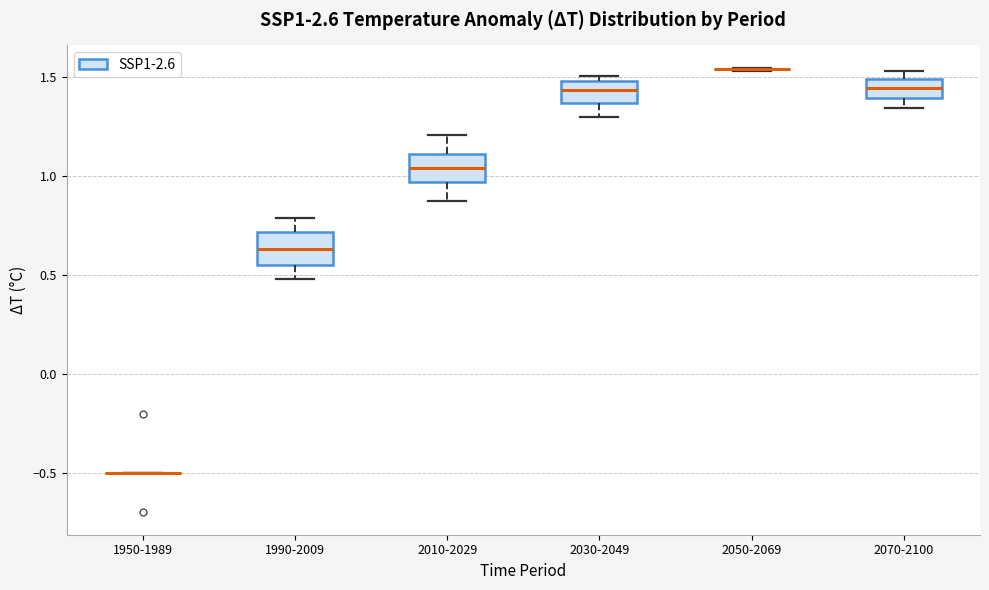

Reading left to right, transcribe this box plot: for each box, give where its median line is, the range the box spans, and where its two whiskers end, as read against the y-axis. The values are not printed on the chart, so give them approximately, as read against the axis.

1950-1989: box collapsed to a line at -0.50, whiskers -0.50 to -0.50
1990-2009: median 0.65, box 0.55 to 0.70, whiskers 0.50 to 0.80
2010-2029: median 1.05, box 0.95 to 1.10, whiskers 0.90 to 1.20
2030-2049: median 1.45, box 1.35 to 1.50, whiskers 1.30 to 1.50 (just above the box's upper edge)
2050-2069: box collapsed to a line at 1.55, whiskers 1.55 to 1.55
2070-2100: median 1.45, box 1.40 to 1.50, whiskers 1.35 to 1.55